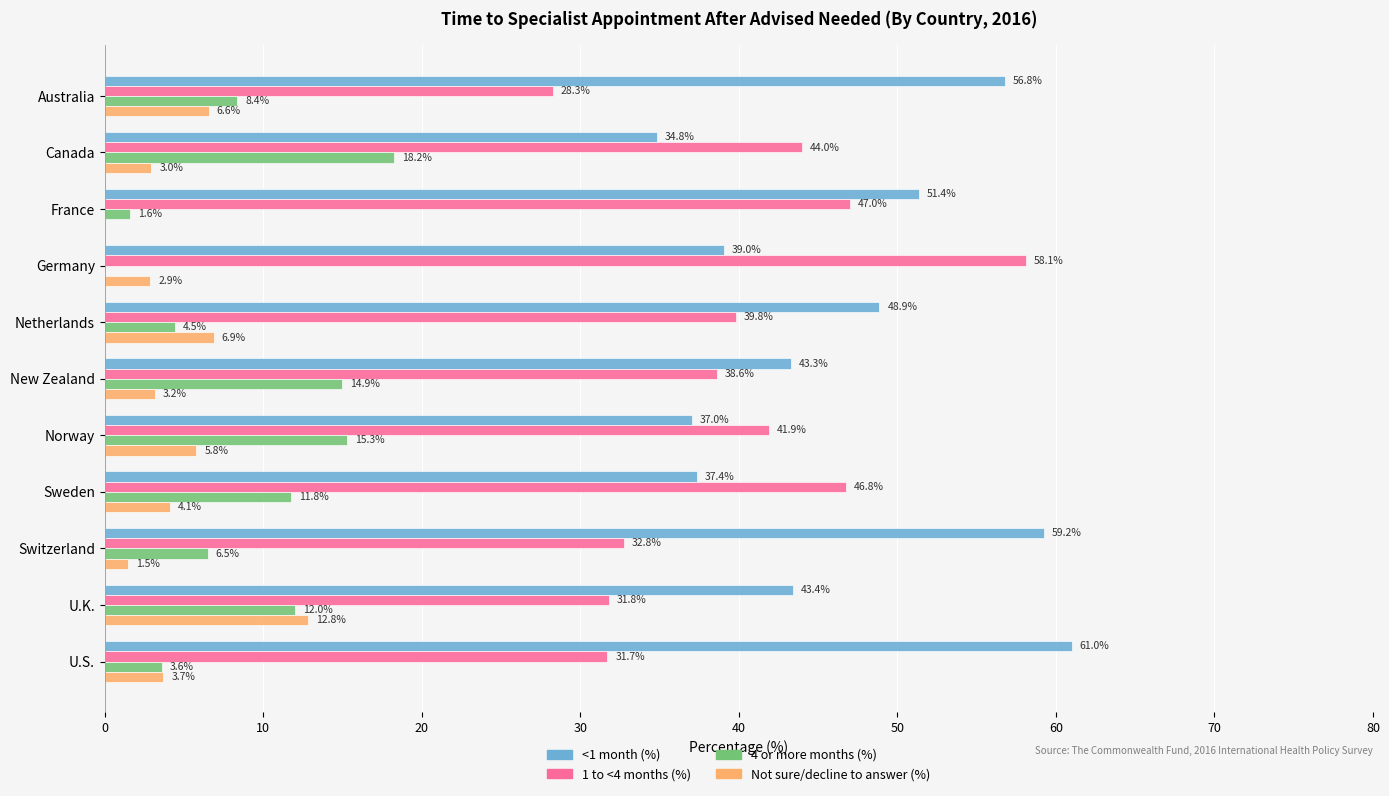

Which category has the highest value in the <1 month (%) series?

U.S.